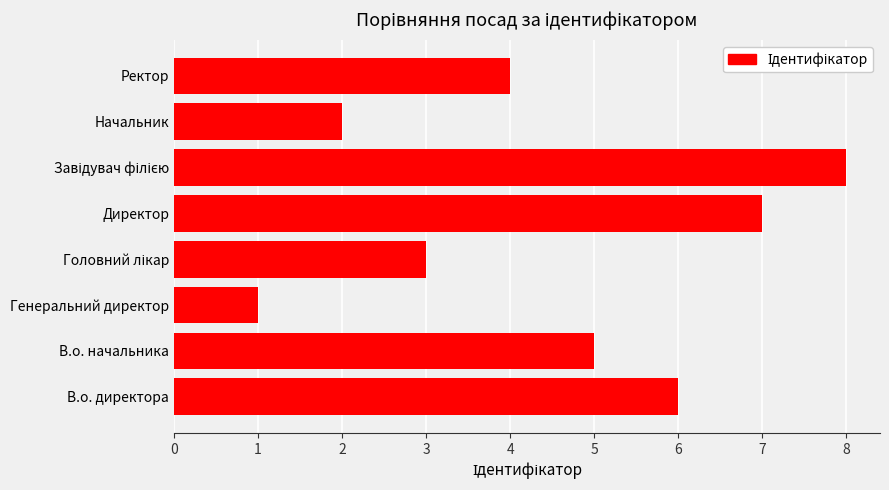

What is the difference between the maximum and minimum values?

7